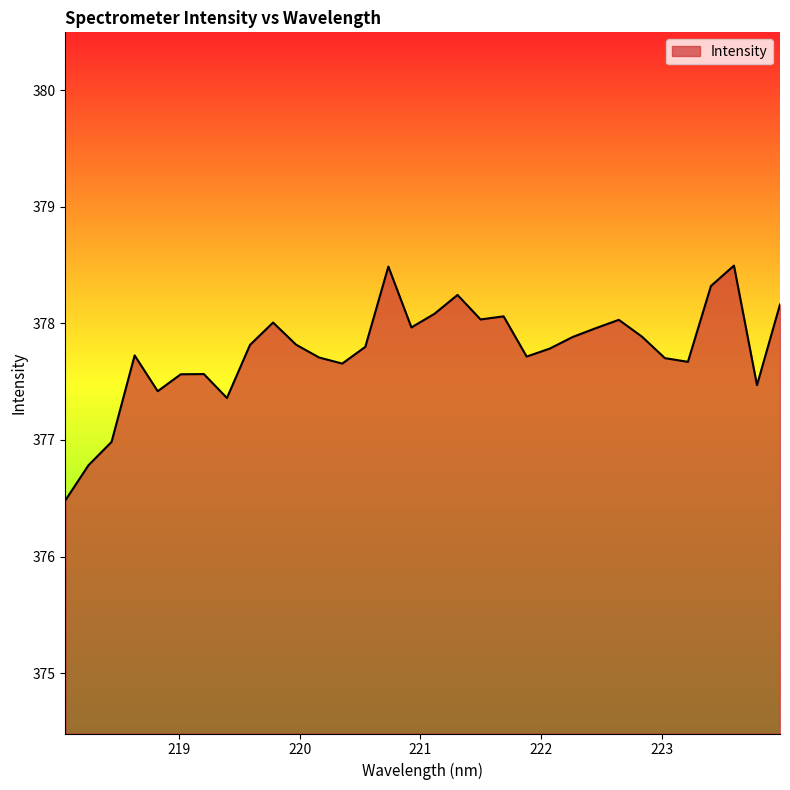

What is the maximum value shown in the chart?

378.5